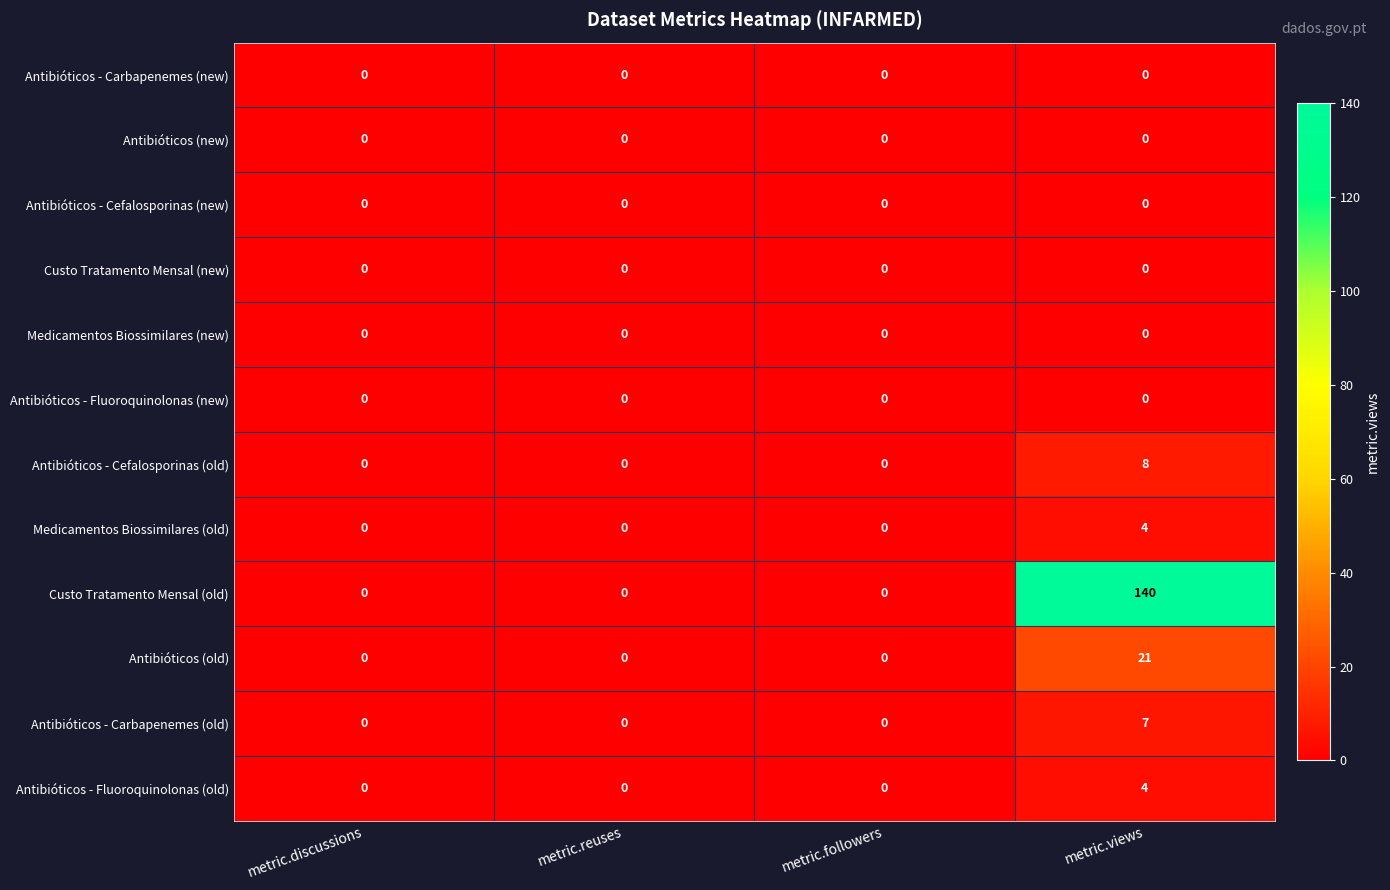

Count the Medicamentos Biossimilares (old) values in the range 0 to 4.

4